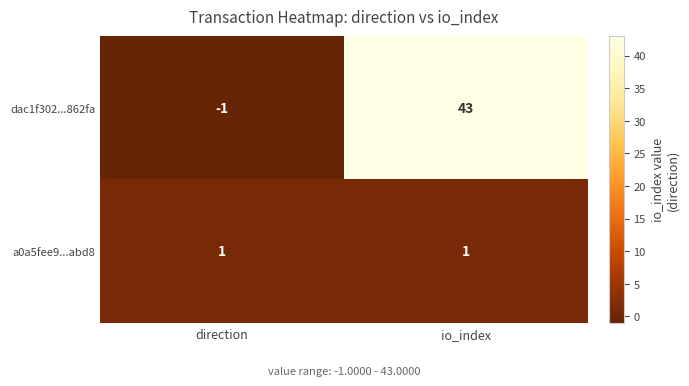

True or false: a0a5fee9...abd8 has a value of 2 at direction.

False